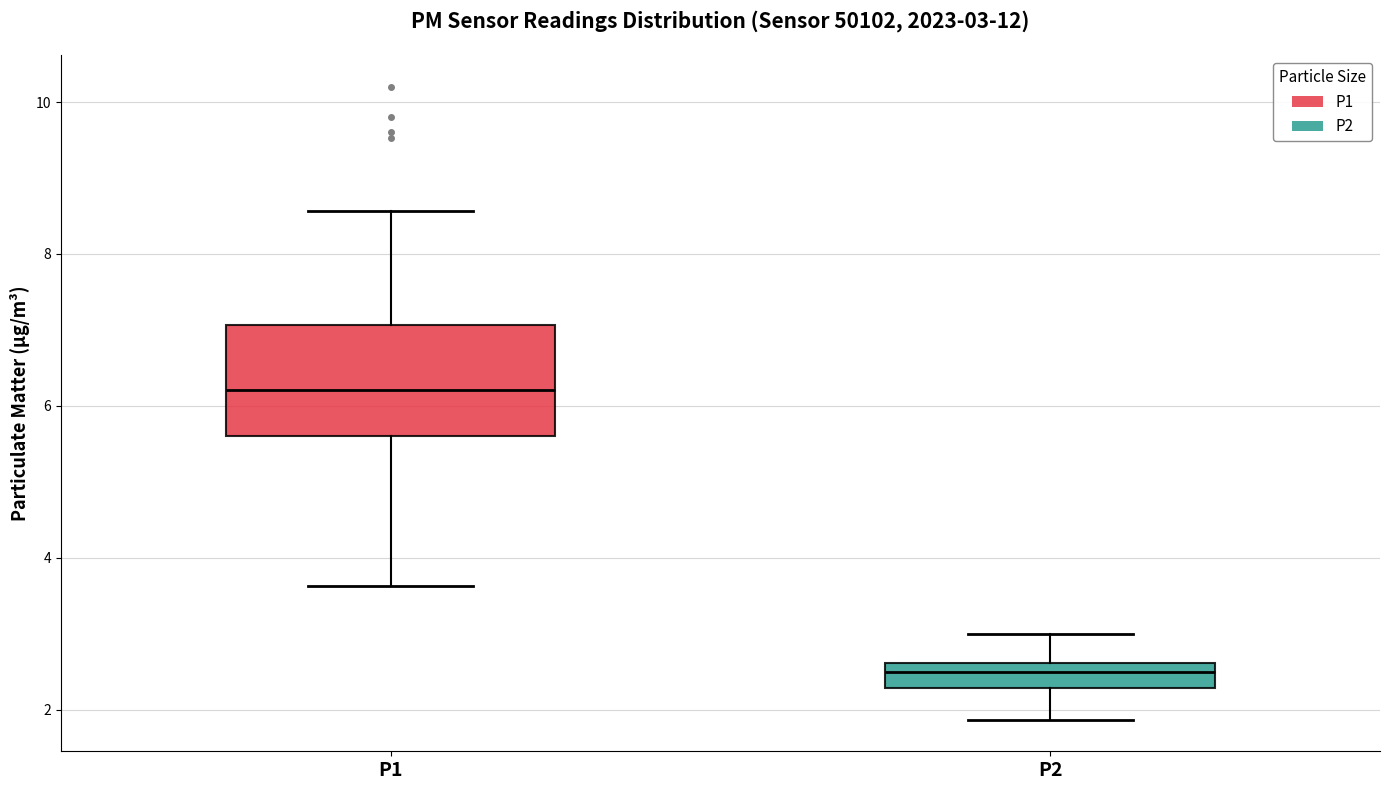

Comparing the boxes themselves (not the whiskers), which one is the tallest?

P1